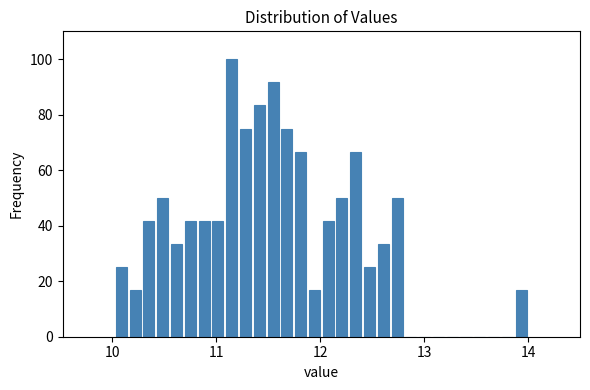

Around what value on the x-axis is the tallest bar? Give the approximate position of its centre, as read against the axis.

11.1